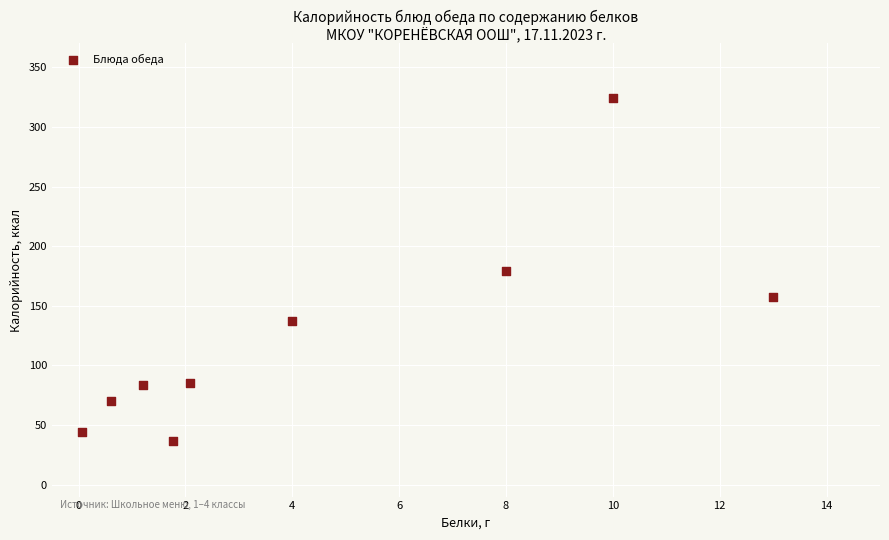

What is the range of X values (max minus min)?

12.9